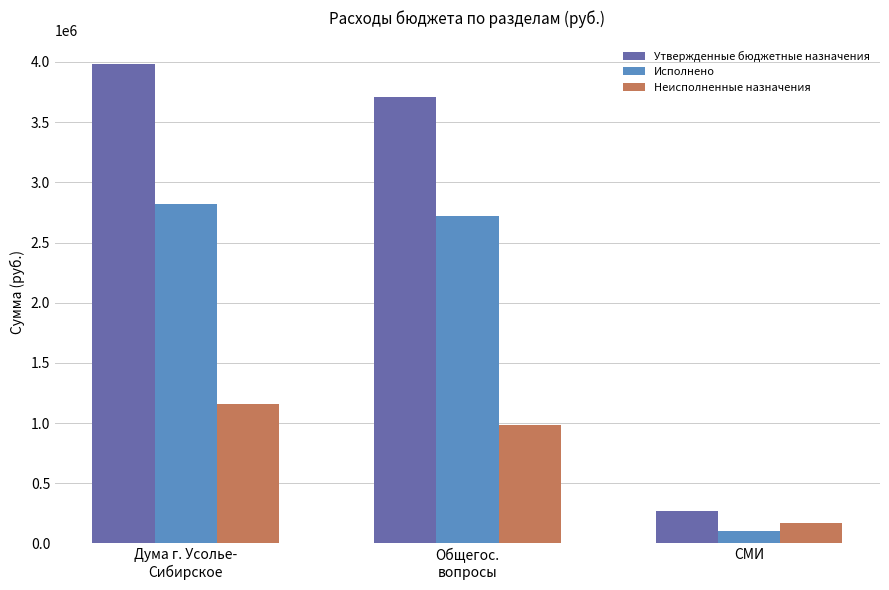

What is the label of the 1st bar from the left?

Дума г. Усолье-
Сибирское